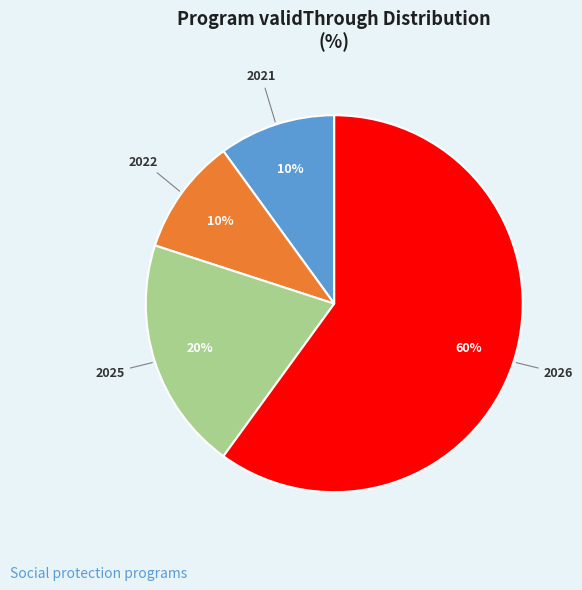

Which category has the biggest portion of the pie?

2026